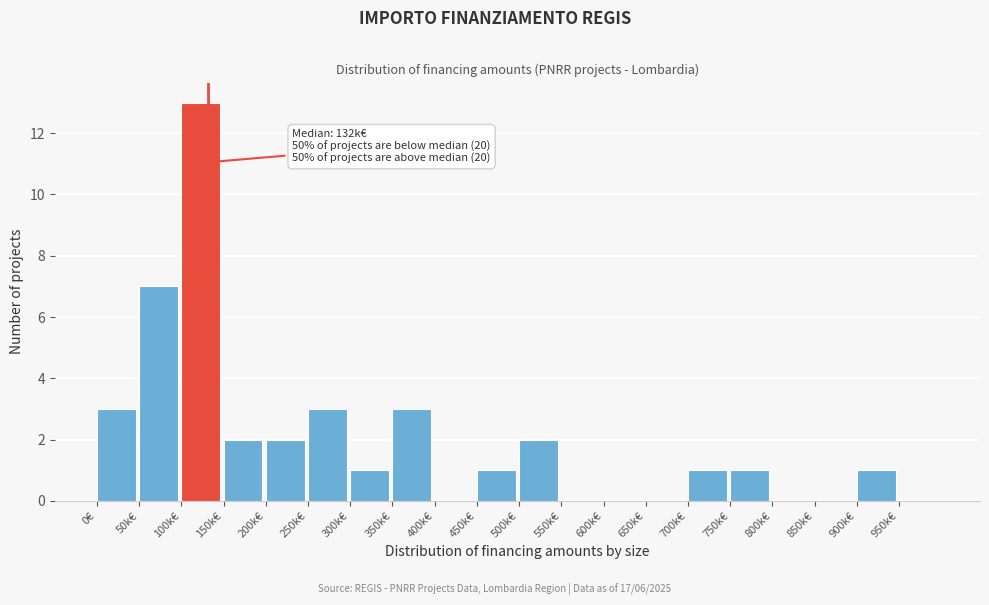

Reading left to right, list all the values displayed in this chart.

0€=3	50k€=7	100k€=13	150k€=2	200k€=2	250k€=3	300k€=1	350k€=3	400k€=0	450k€=1	500k€=2	550k€=0	600k€=0	650k€=0	700k€=1	750k€=1	800k€=0	850k€=0	900k€=1	950k€=0